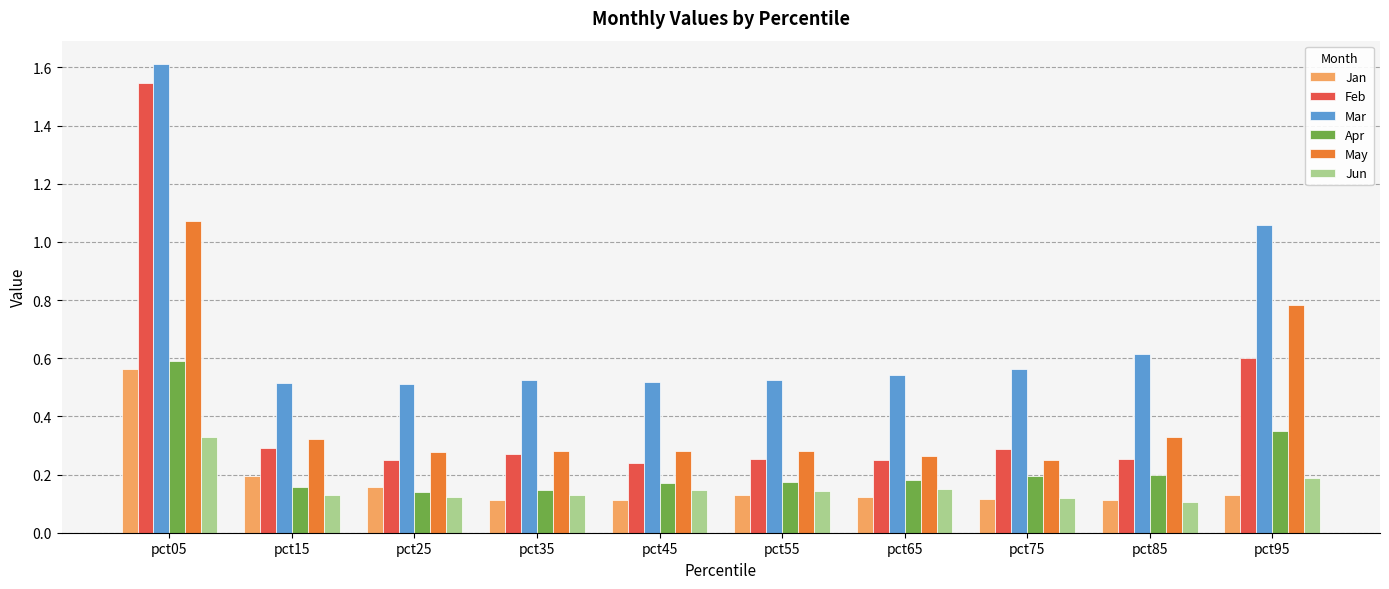

Which label corresponds to the largest value in the chart?

pct05